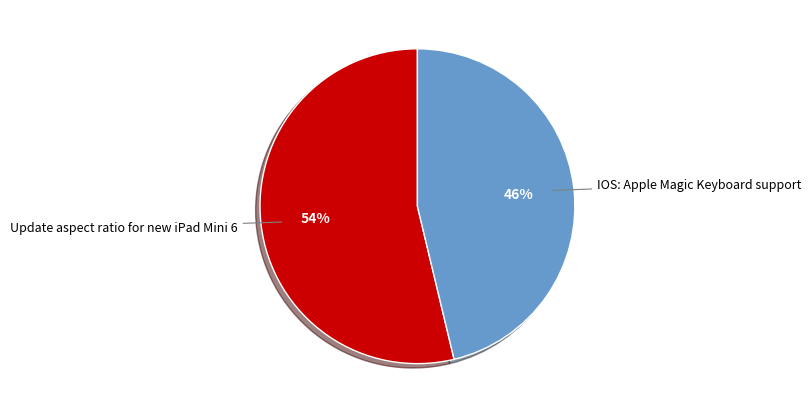

To the nearest percent, what is the combined percentage of IOS: Apple Magic Keyboard support and Update aspect ratio for new iPad Mini 6?

100%